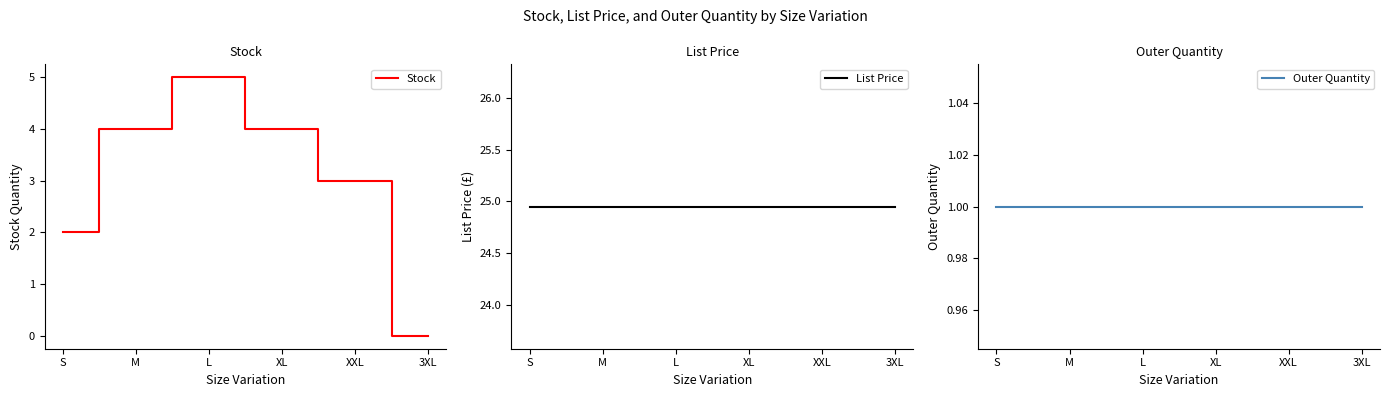

What is the difference between the Stock values at XXL and L?

2